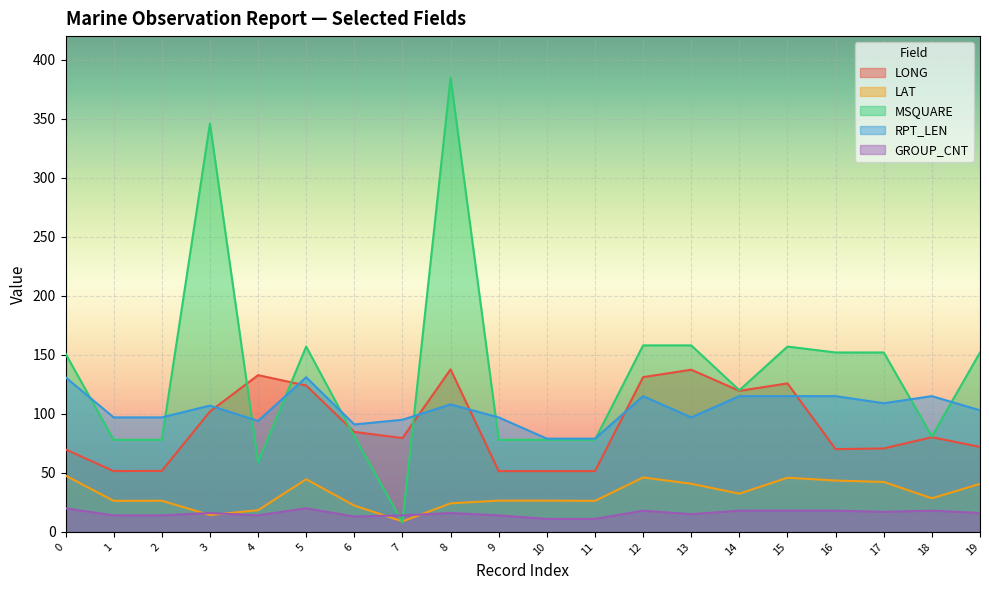

How many interior local peaks does the RPT_LEN series have?

5